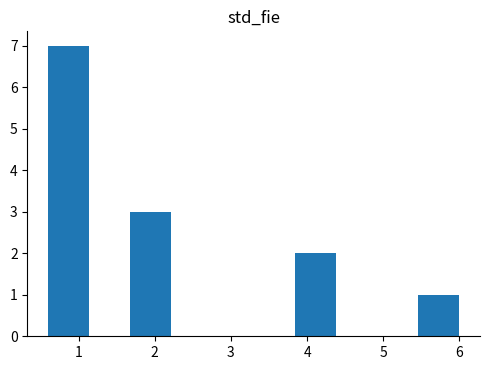

Which range on the x-axis has the tallest bar?

0.6 to 1.1